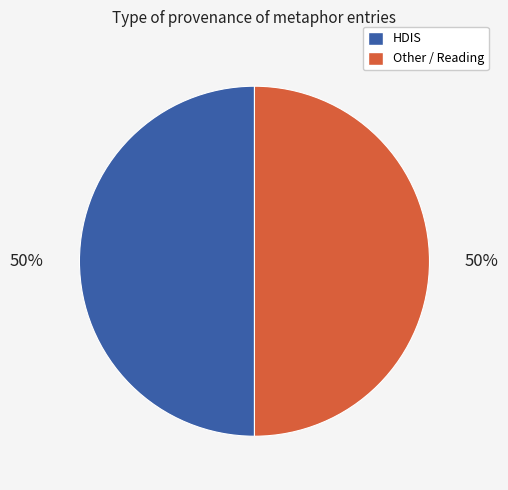

To the nearest percent, what is the average slice percentage?

50%